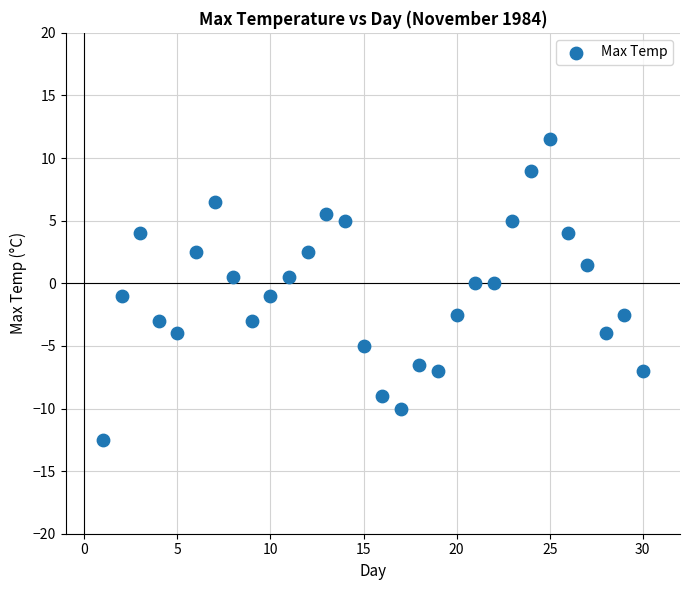

What is the range of Y values (max minus min)?

24.0